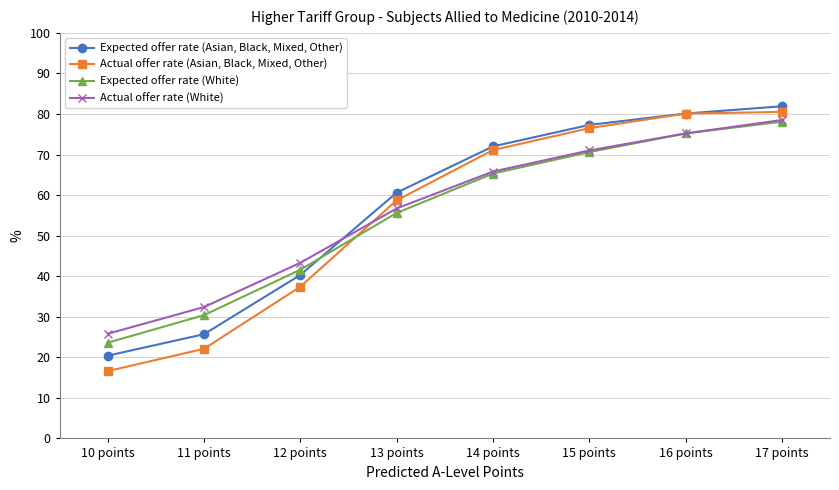

What is the average value of the Actual offer rate (Asian, Black, Mixed, Other) series?

55.4